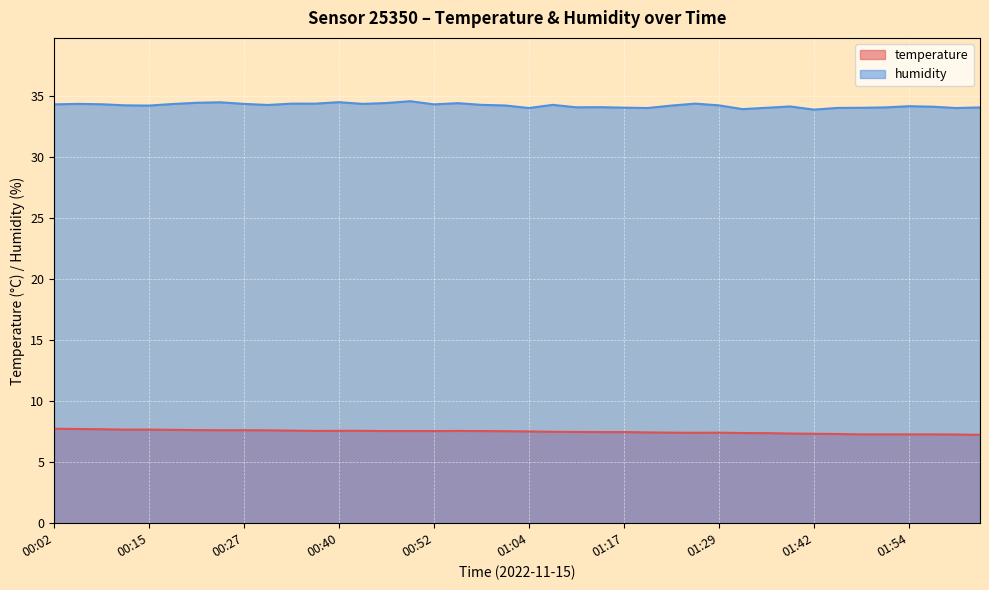

What is the lowest value of the humidity series?

33.9